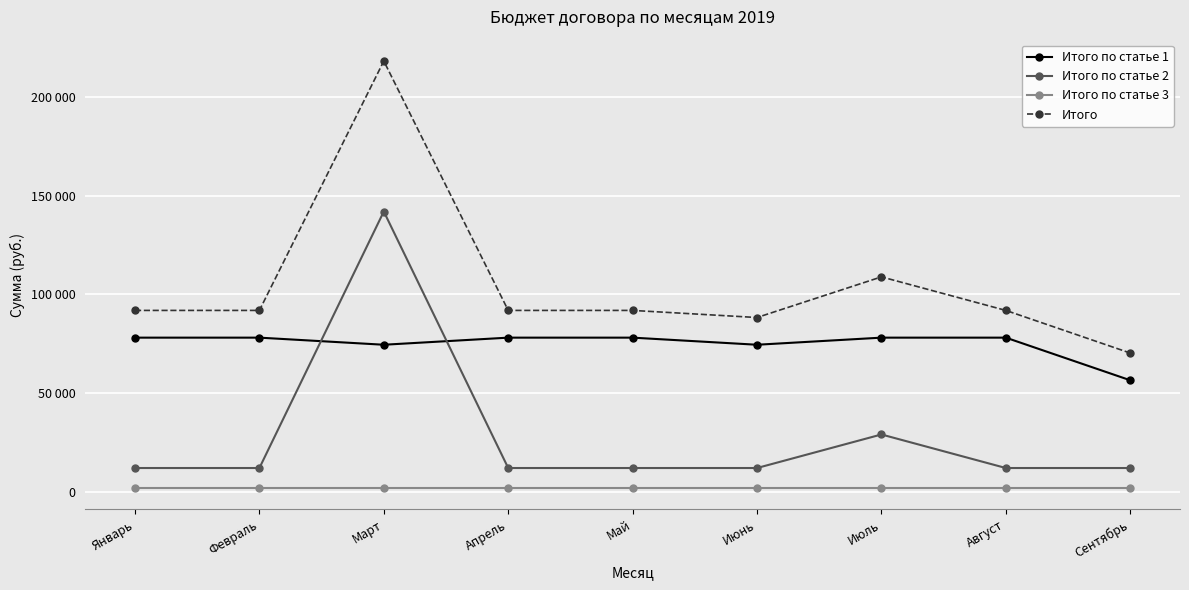

List the series in order of their peak value, highest first.

Итого, Итого по статье 2, Итого по статье 1, Итого по статье 3